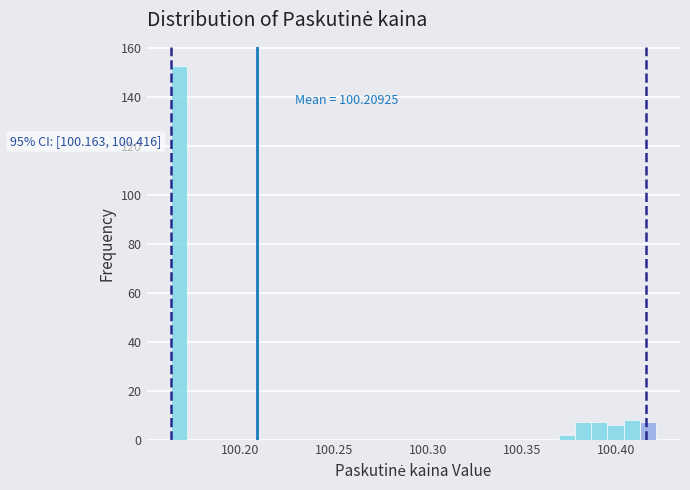

Around what value on the x-axis is the tallest bar? Give the approximate position of its centre, as read against the axis.

100.170